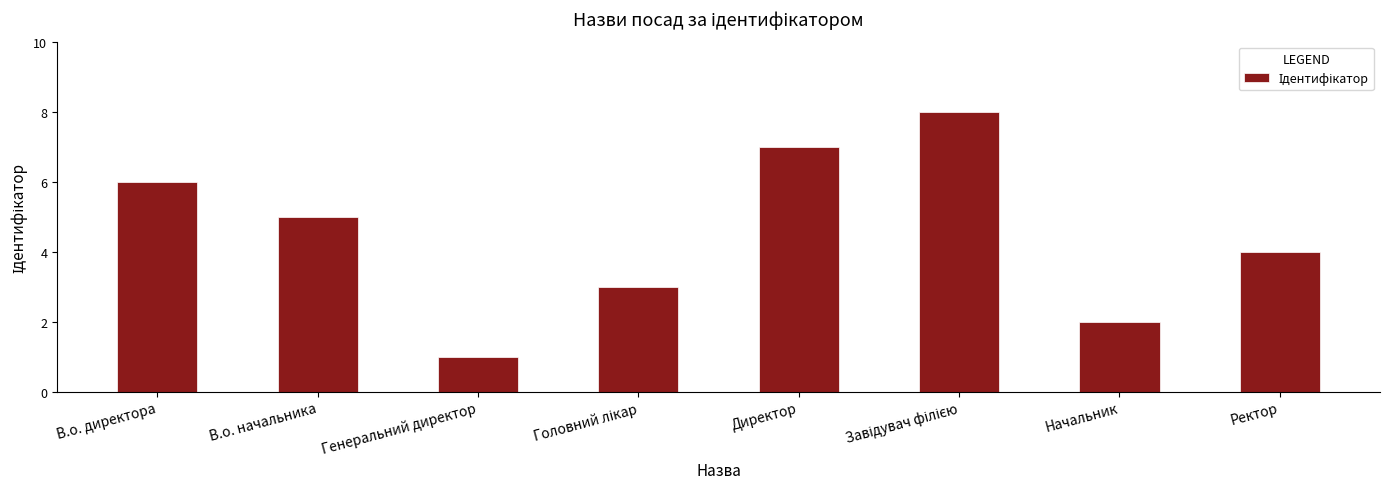

The value at Директор is 4. True or false?

False